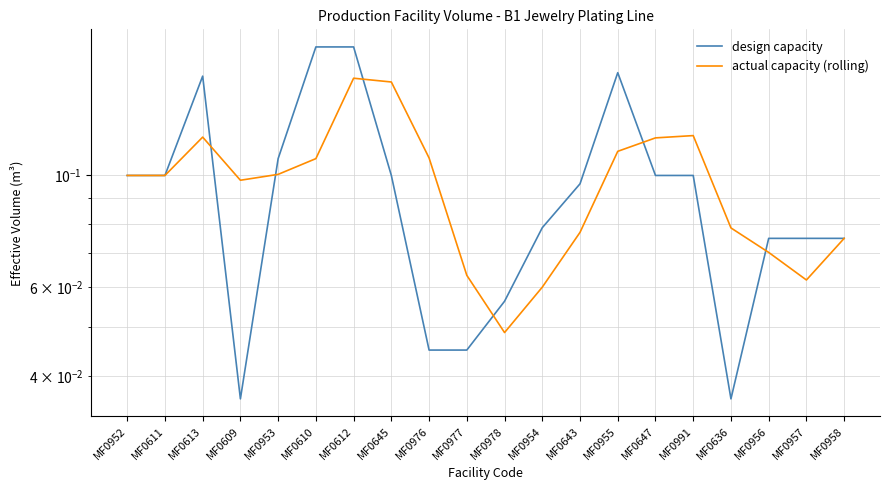

Between MF0958 and MF0977, which is larger?

MF0958